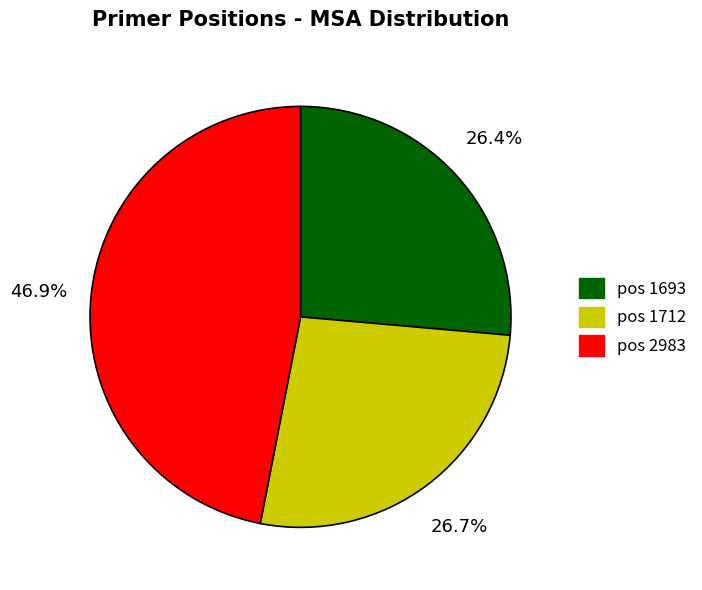

Does any single category account for the majority?

No